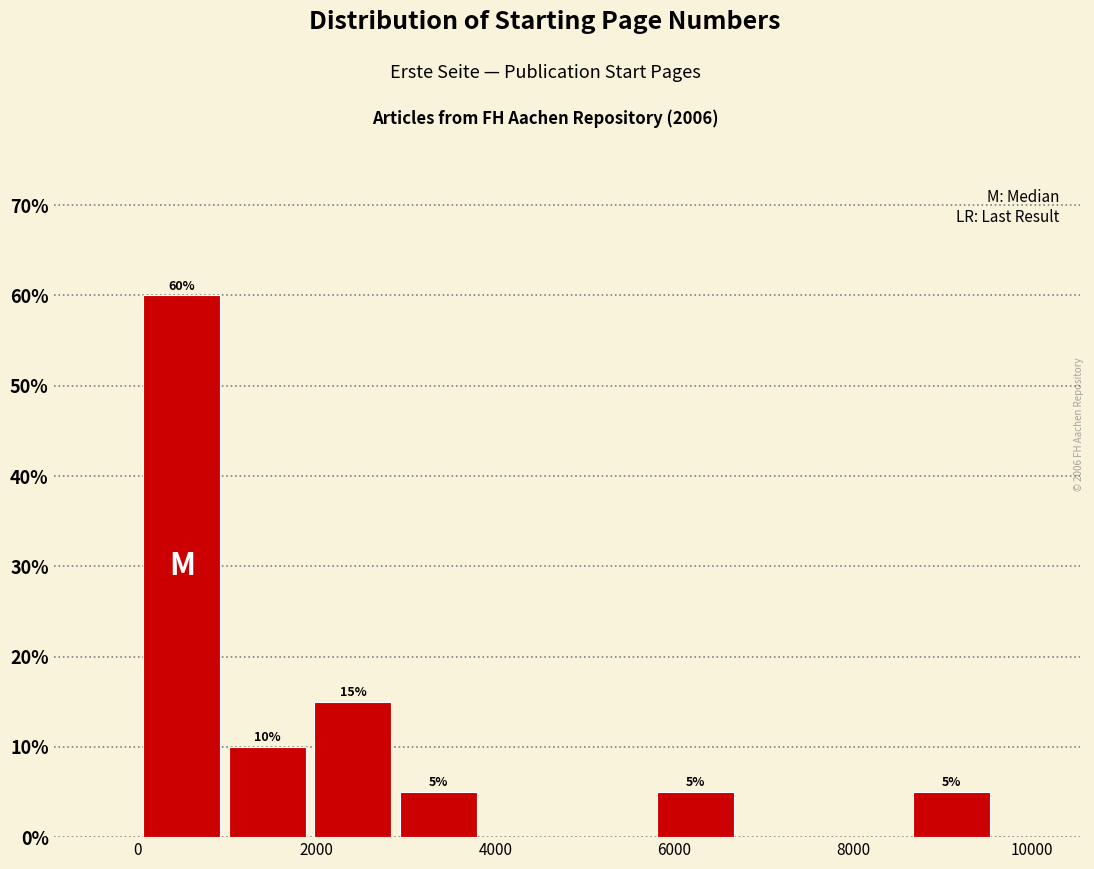

Over which range of the x-axis is the bar tallest?

0 to 1000